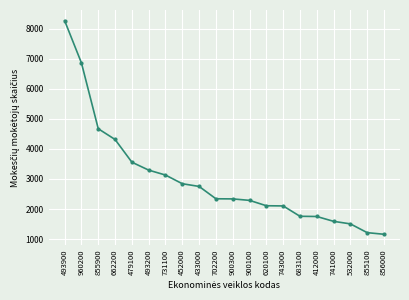

What is the ratio of the value at 493900 to the value at 479100?

2.3